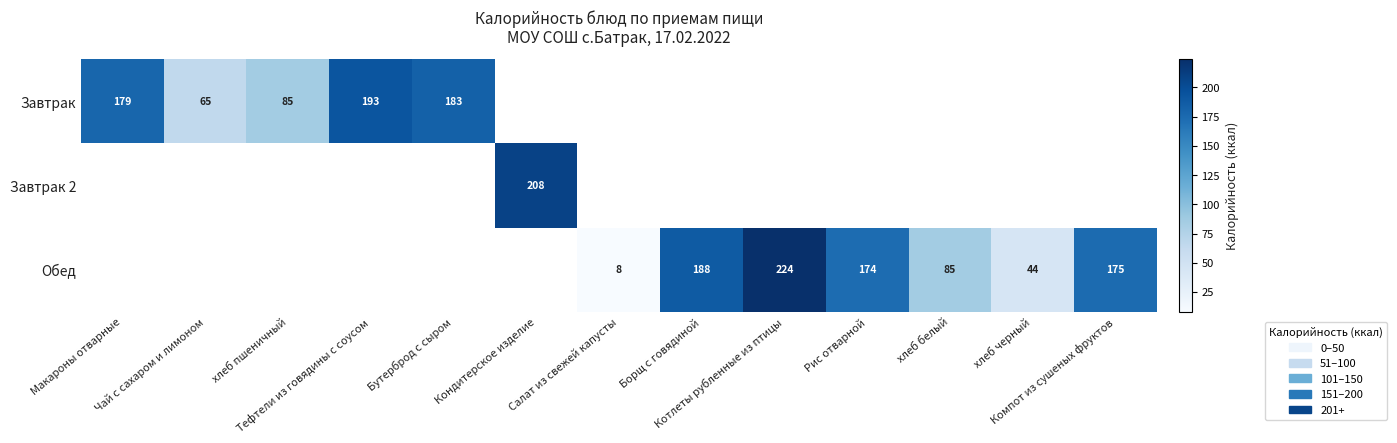

True or false: Завтрак has a value of 332.5 at Тефтели из говядины с соусом.

False